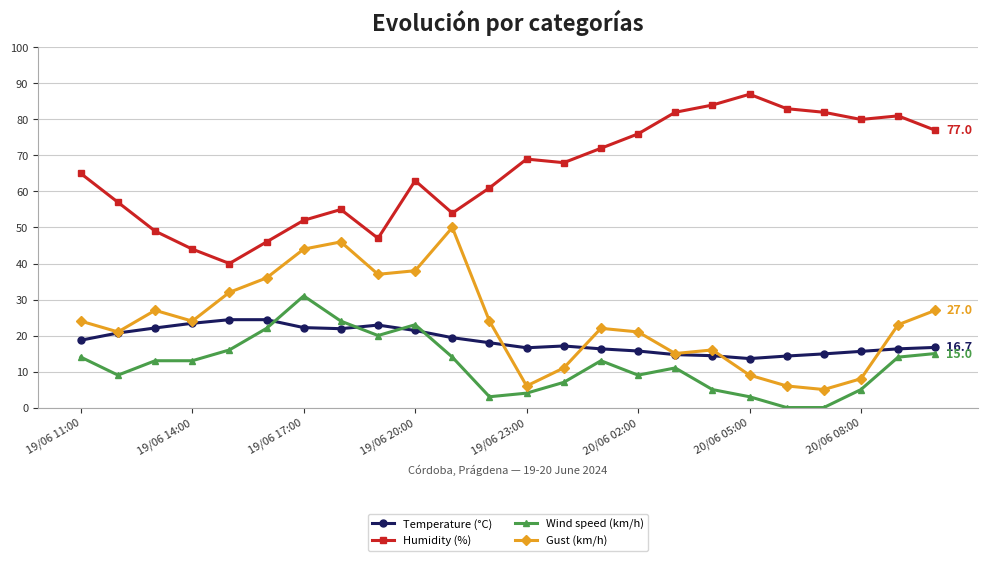

How many distinct data groups are displayed?

4